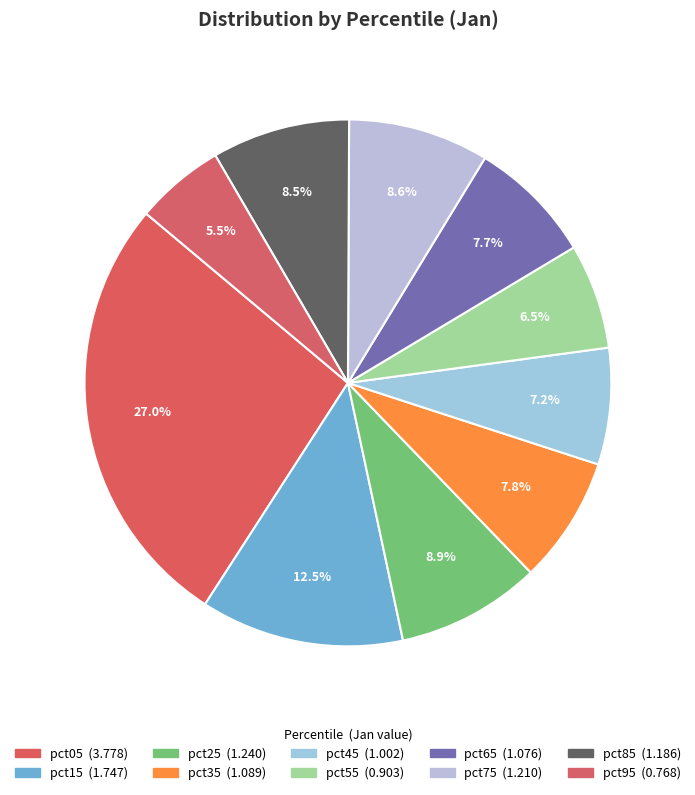

How many segments does this pie chart have?

10